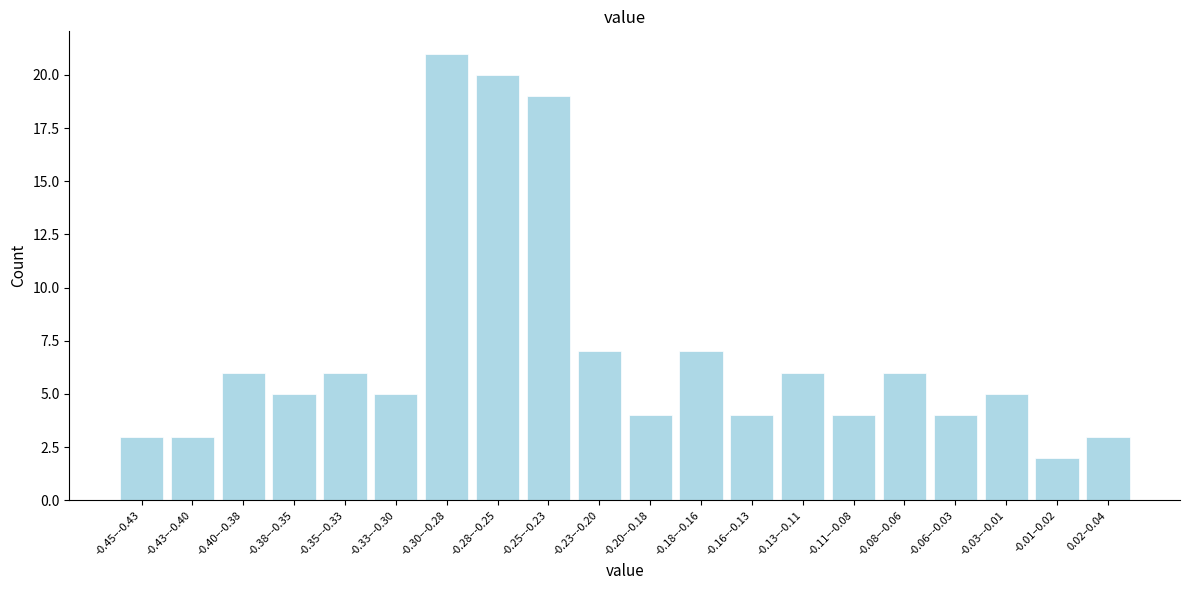

Reading right to left, list all the values displayed in this chart.

3	2	5	4	6	4	6	4	7	4	7	19	20	21	5	6	5	6	3	3